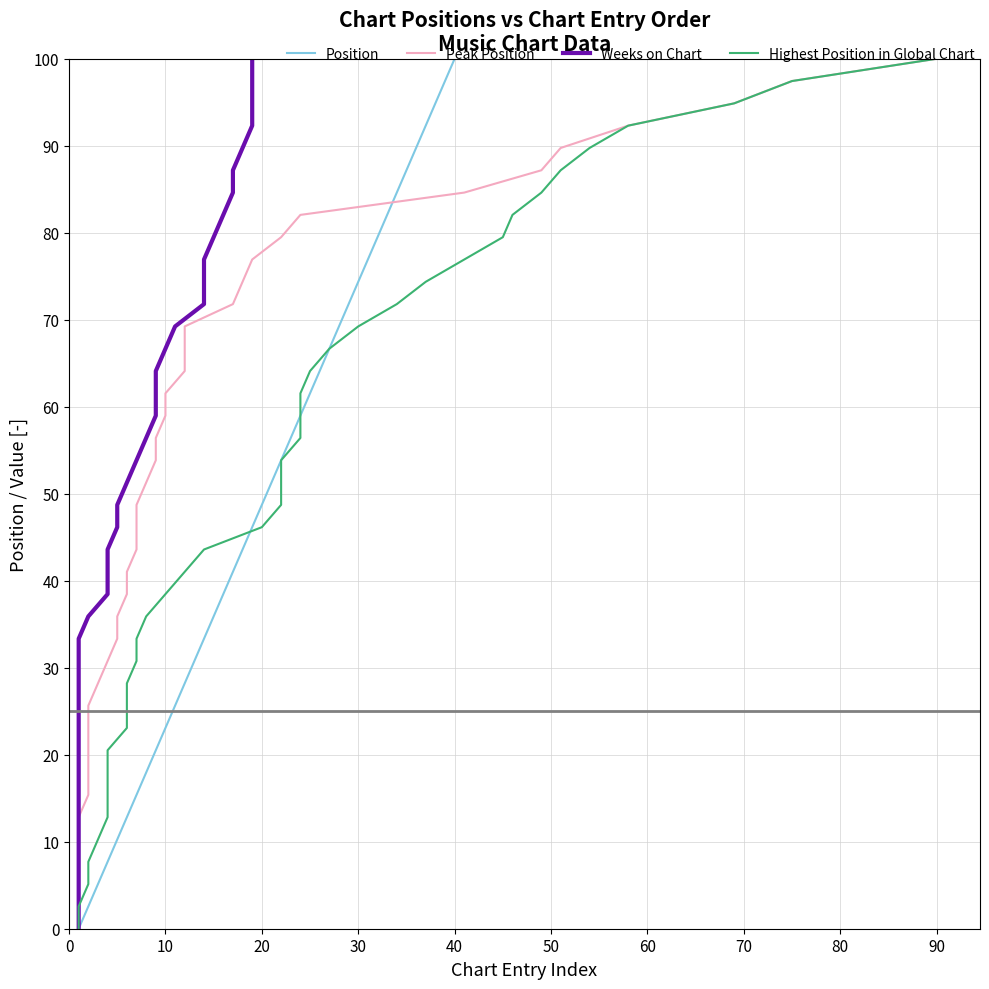

Which category has the highest value in the Position series?

40